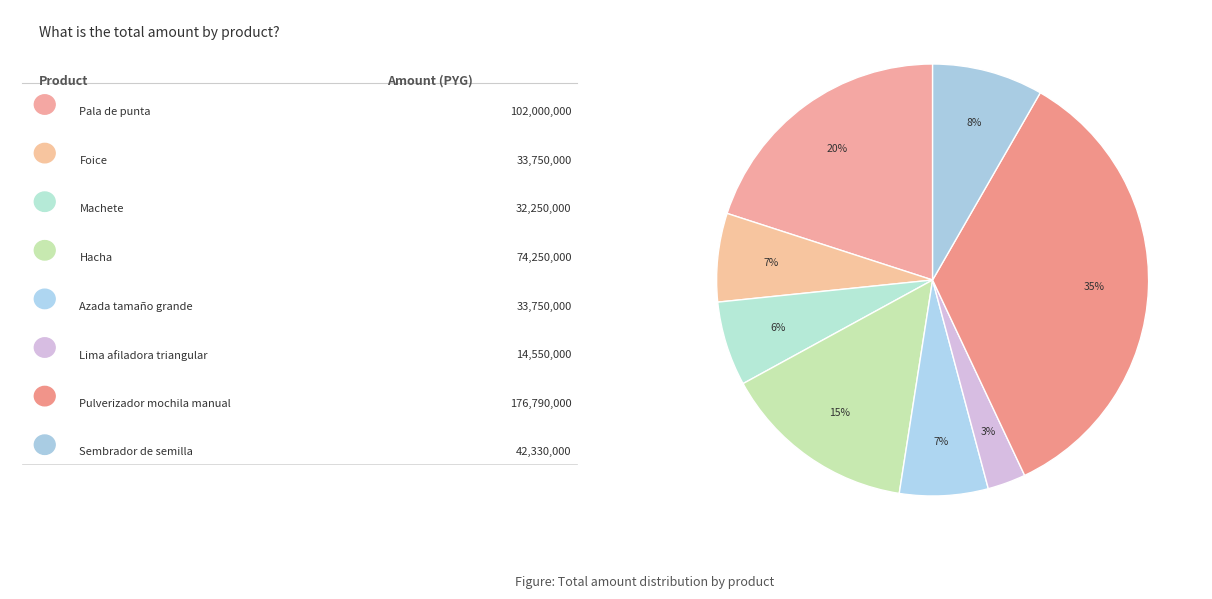

Does any single category account for the majority?

No